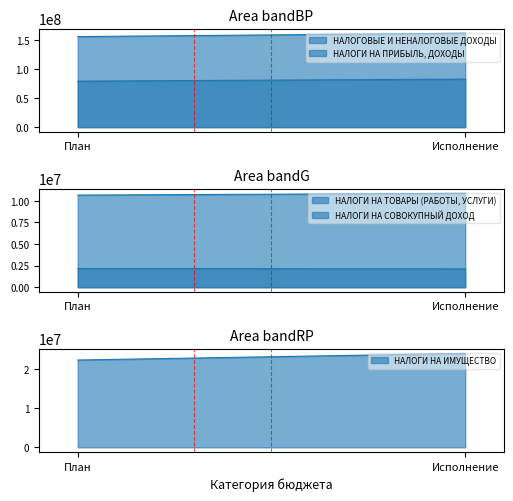

How many data points in НАЛОГИ НА ПРИБЫЛЬ, ДОХОДЫ are above 82549207?

1